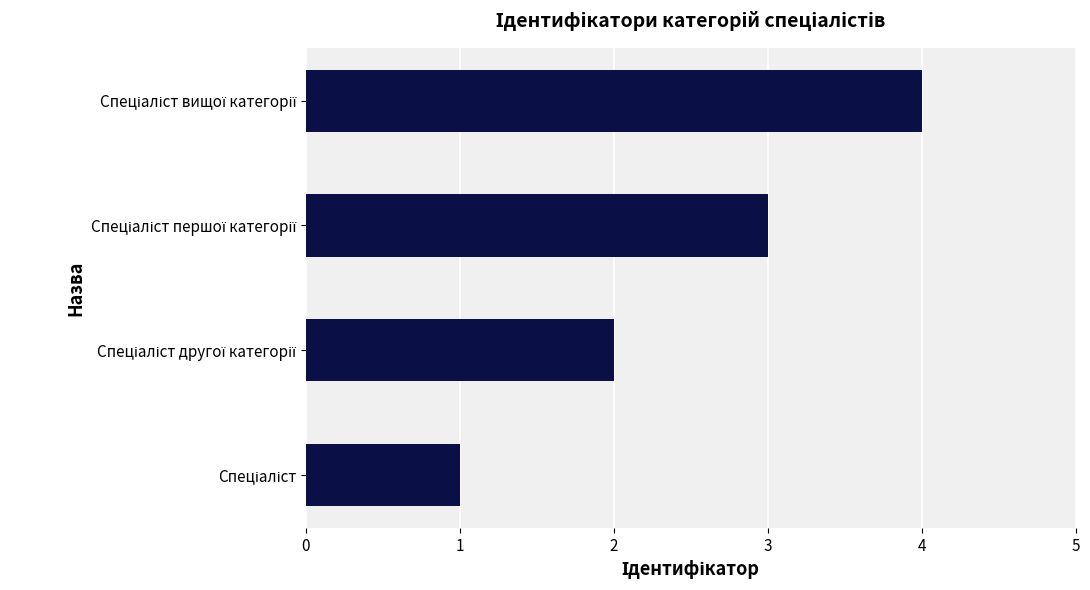

What is the greatest value displayed?

4